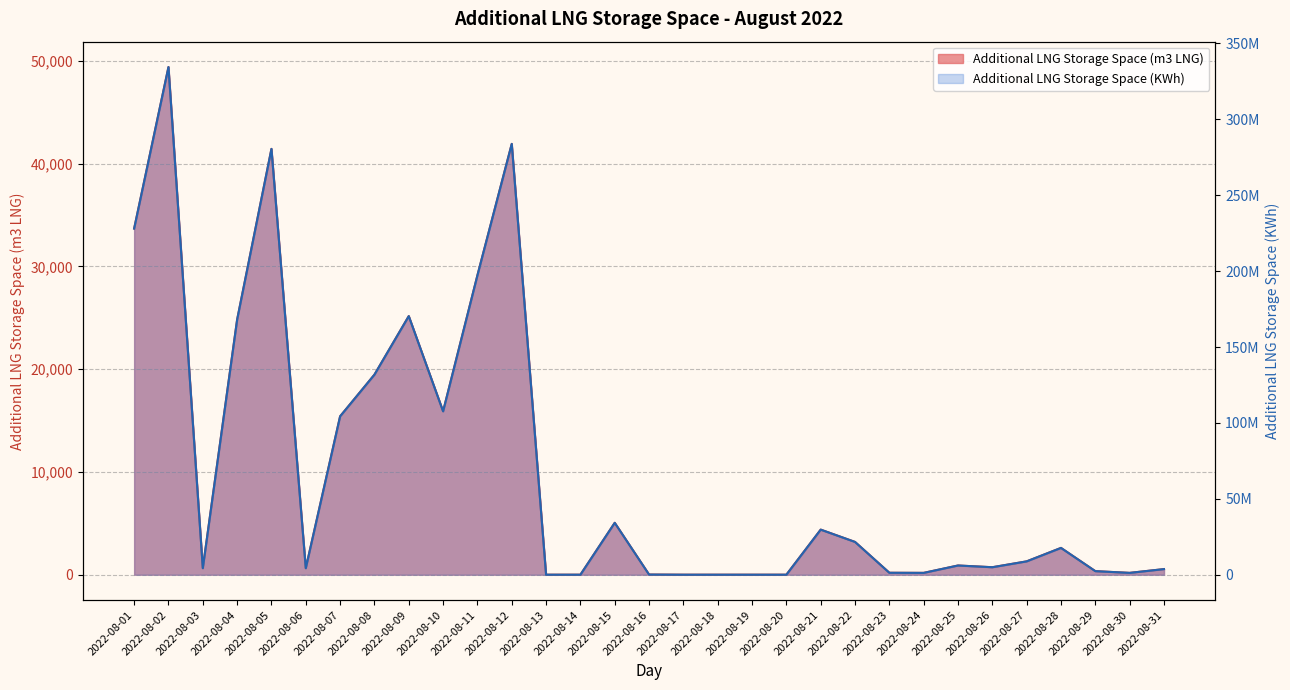

What is the total value across all series at 2022-08-30?

1201581